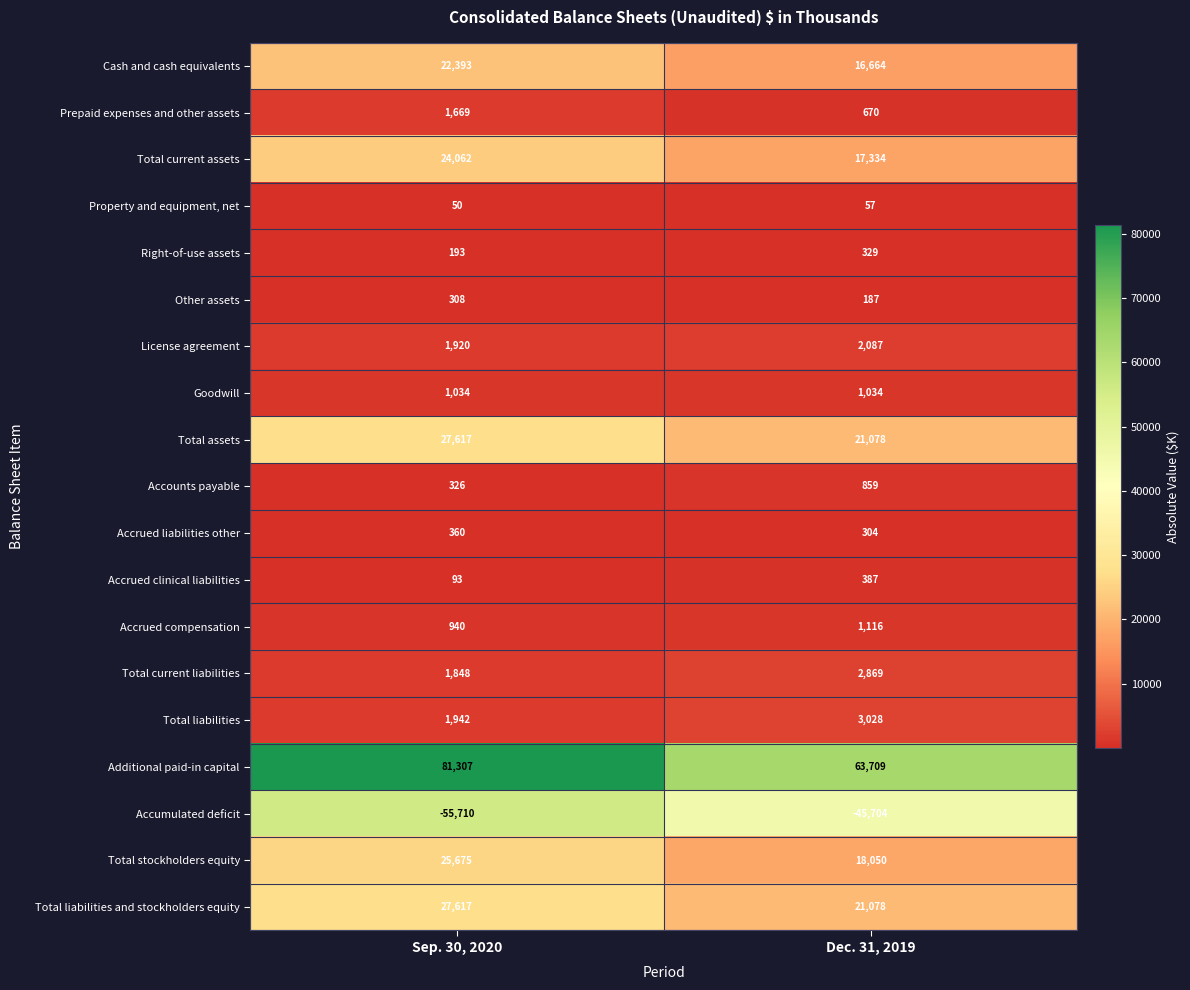

At which category does the chart reach its minimum across all series?

Sep. 30, 2020